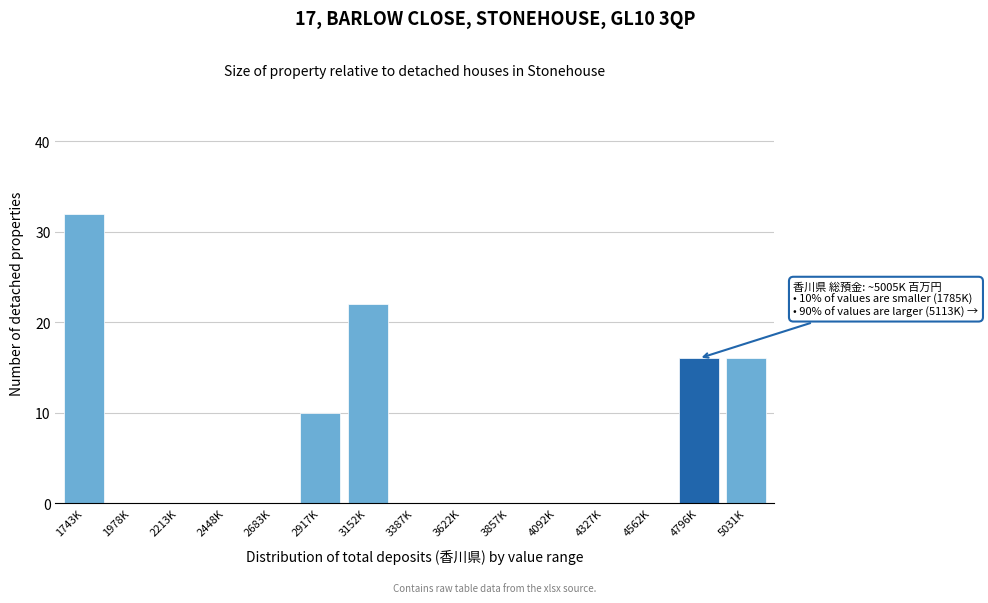

Reading right to left, transcribe all the data shown in this chart.

5031K=16	4796K=16	4562K=0	4327K=0	4092K=0	3857K=0	3622K=0	3387K=0	3152K=22	2917K=10	2683K=0	2448K=0	2213K=0	1978K=0	1743K=32